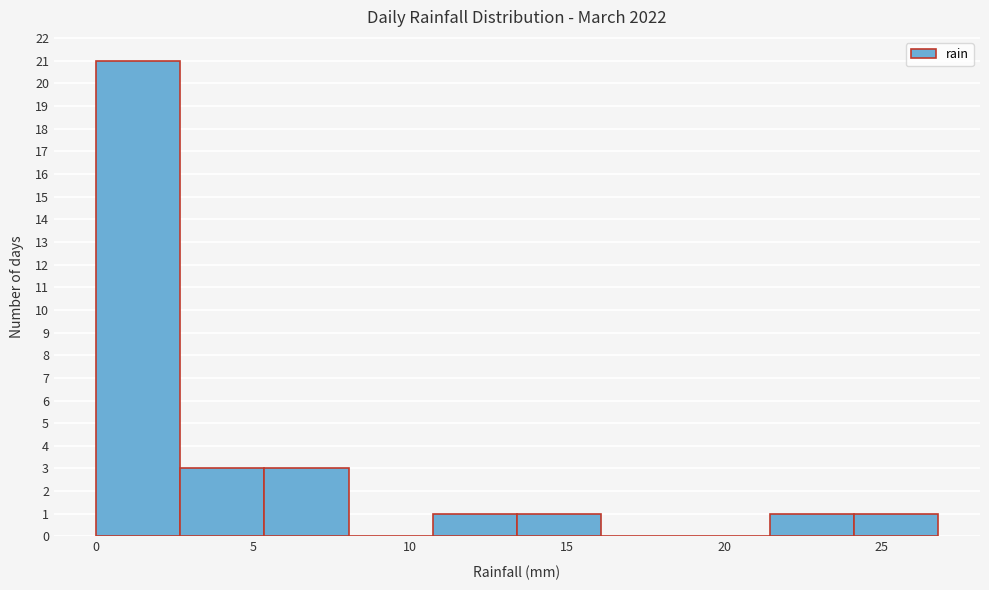

Reading left to right, transcribe this chart: for each bar, give the range it covers on the x-axis and its height. Neither the bar edges nor the heights are printed on the chart, so give them approximately, as read against the axes.

0.0 to 2.5: 21
2.5 to 5.5: 3
5.5 to 8.0: 3
8.0 to 10.5: 0
10.5 to 13.5: 1
13.5 to 16.0: 1
16.0 to 19.0: 0
19.0 to 21.5: 0
21.5 to 24.0: 1
24.0 to 27.0: 1